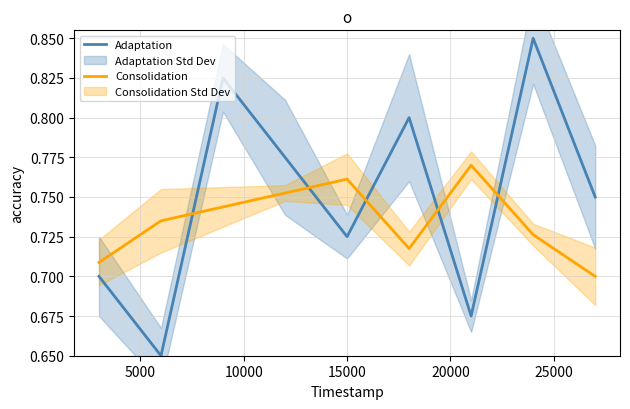

How many intersections are there between Consolidation and Adaptation?

5